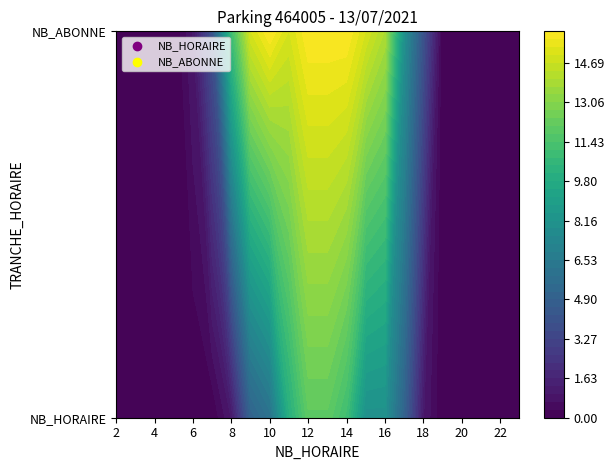

Rank the series by their average value, from lowest to highest.

NB_HORAIRE, NB_ABONNE